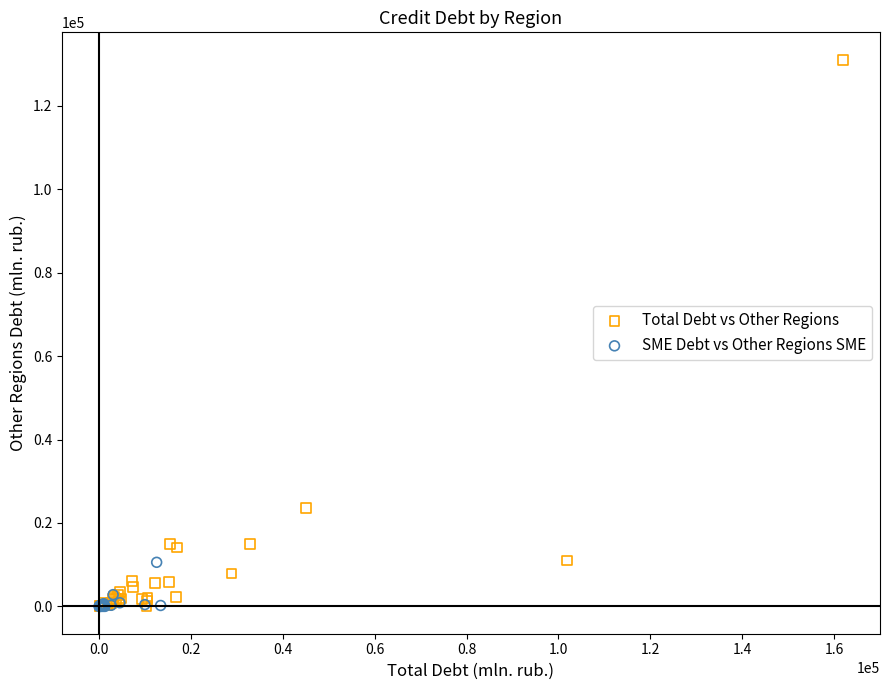

What are all the series names shown in the legend?

Total Debt vs Other Regions, SME Debt vs Other Regions SME